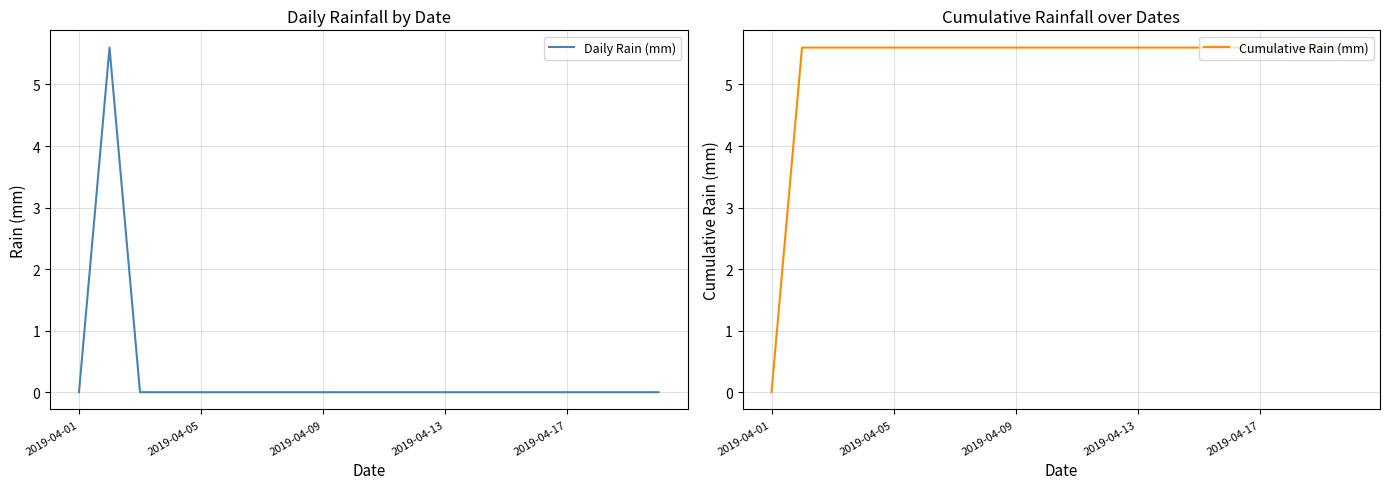

The value of Daily Rain (mm) at 2019-04-17 is 0.0. True or false?

True